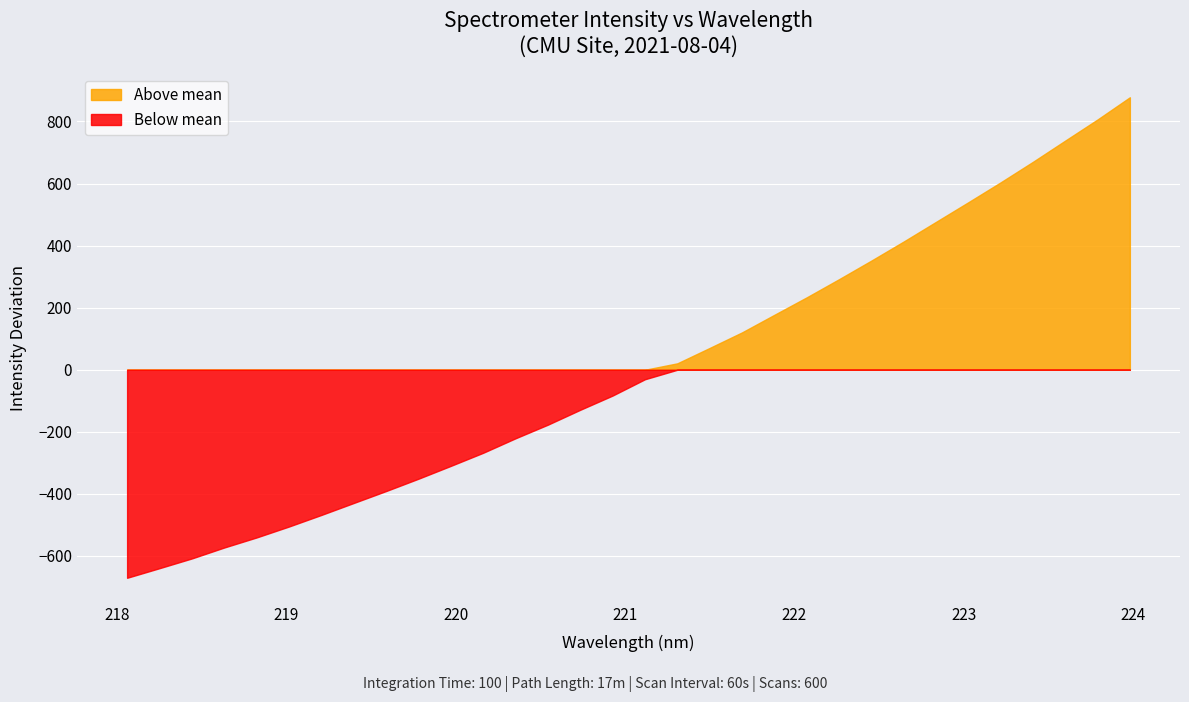

At which label does the data first exceed 2210?

221.1174